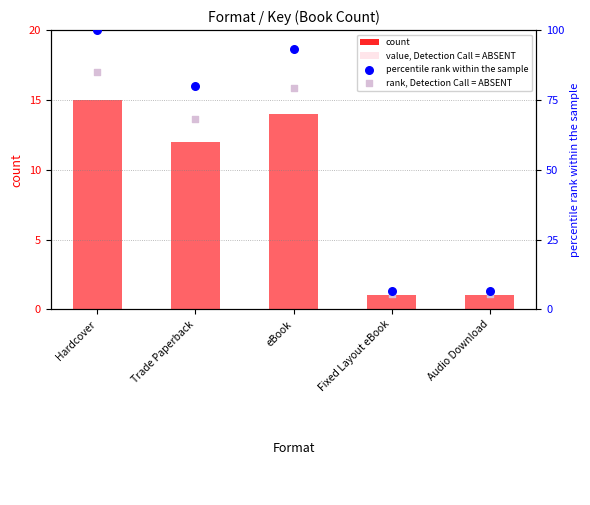

Is the value of rank, Detection Call = ABSENT at eBook greater than the value of percentile rank within the sample at eBook?

No